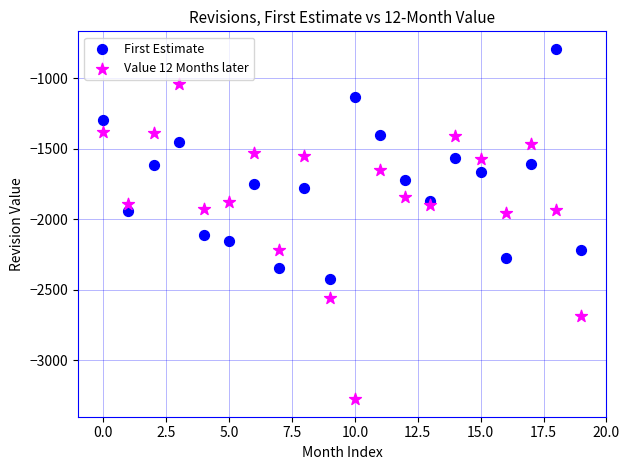

Which series reaches the maximum Y coordinate?

First Estimate